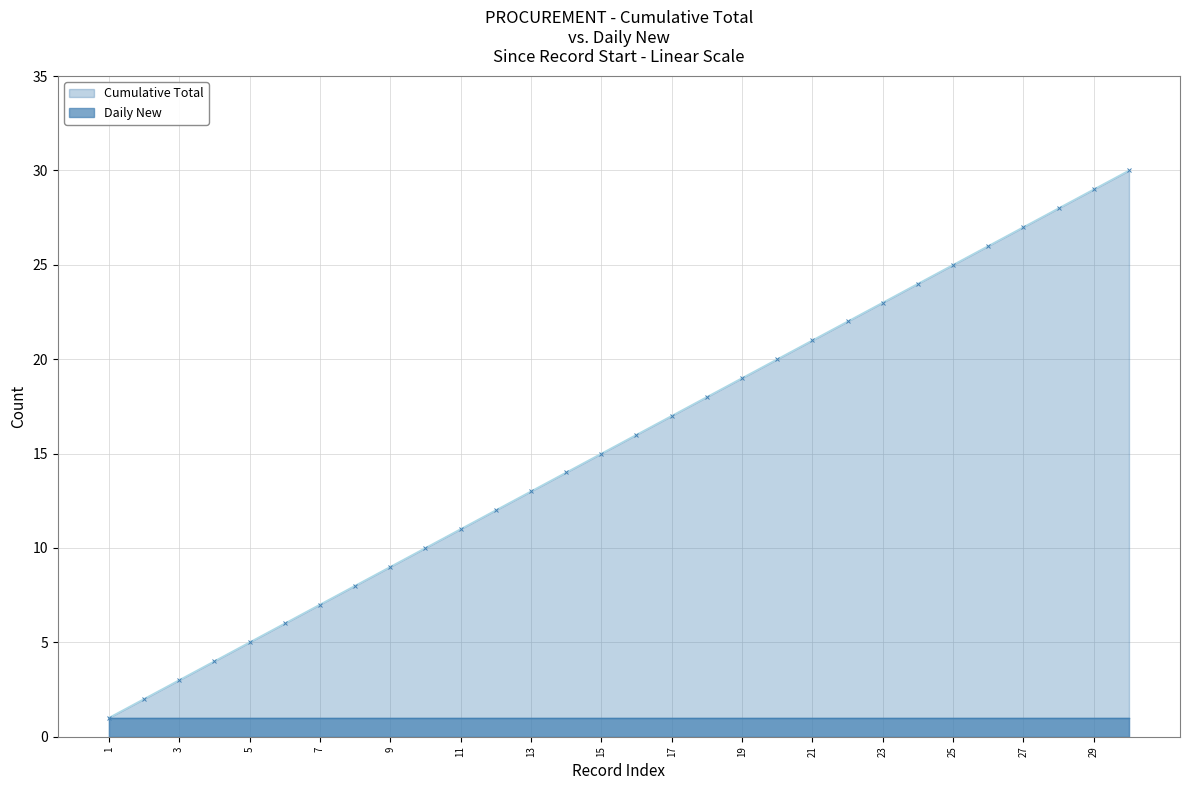

How many values in the Cumulative Total series are below 16?

15